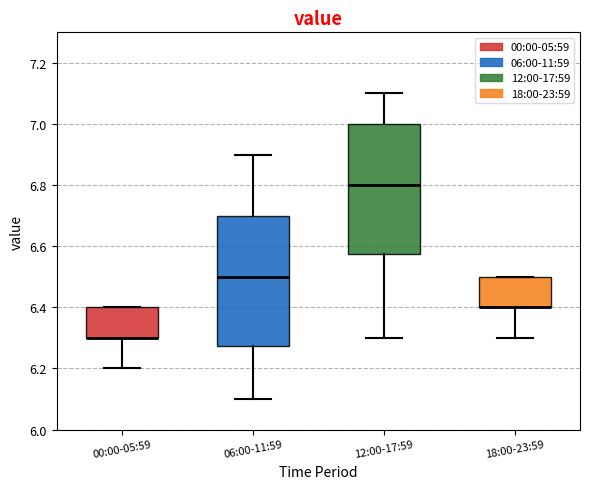

Reading left to right, transcribe this box plot: for each box, give where its median line is, the range the box spans, and where its two whiskers end, as read against the y-axis. The values are not printed on the chart, so give them approximately, as read against the axis.

00:00-05:59: median 6.30 (drawn on the box's lower edge), box 6.30 to 6.40, whiskers 6.20 to 6.40
06:00-11:59: median 6.50, box 6.28 to 6.70, whiskers 6.10 to 6.90
12:00-17:59: median 6.80, box 6.58 to 7.00, whiskers 6.30 to 7.10
18:00-23:59: median 6.40 (drawn on the box's lower edge), box 6.40 to 6.50, whiskers 6.30 to 6.50